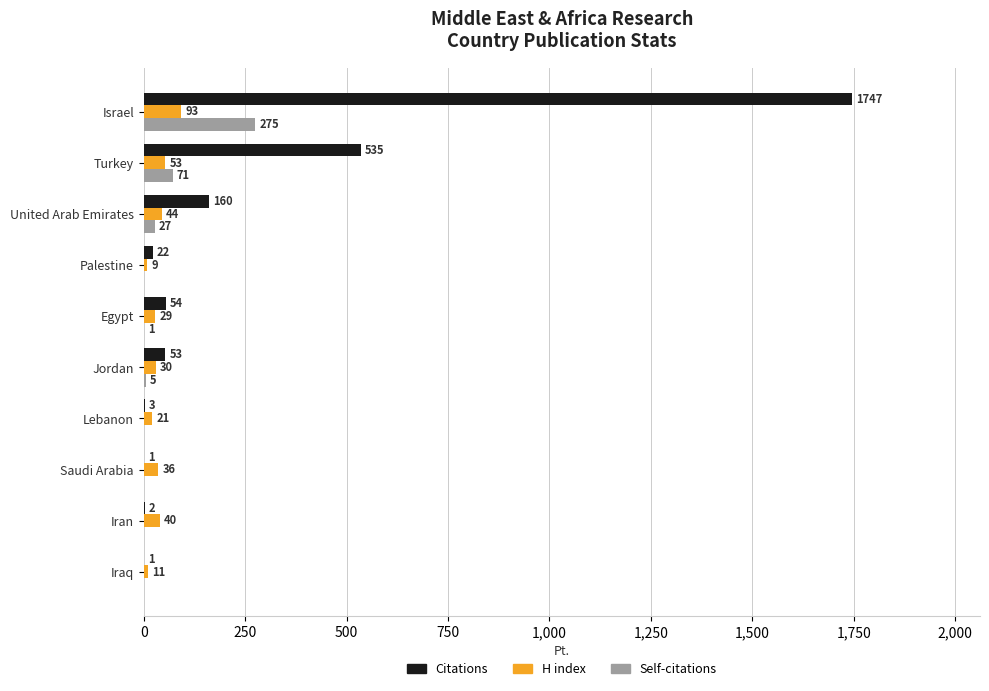

At which label does H index reach its peak?

Israel